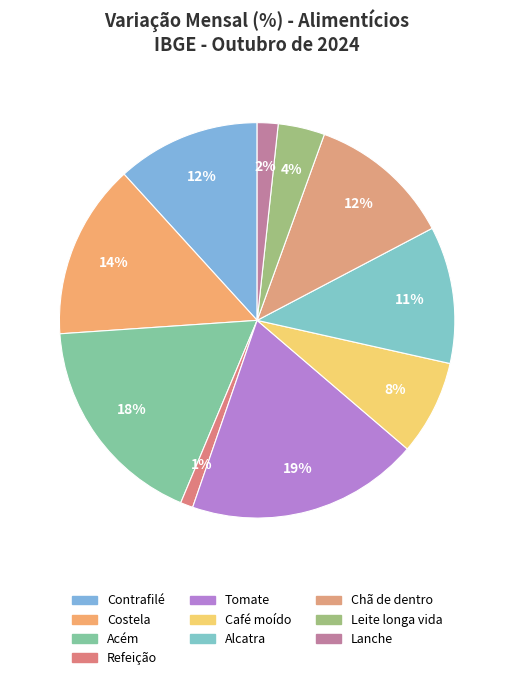

Which category has the biggest portion of the pie?

Tomate